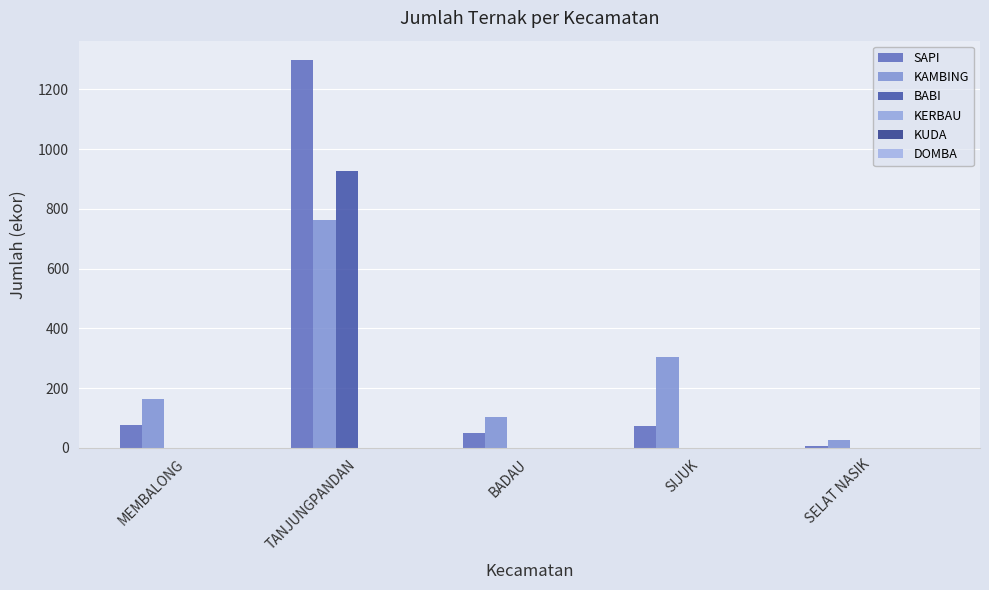

How many groups of bars are there?

5